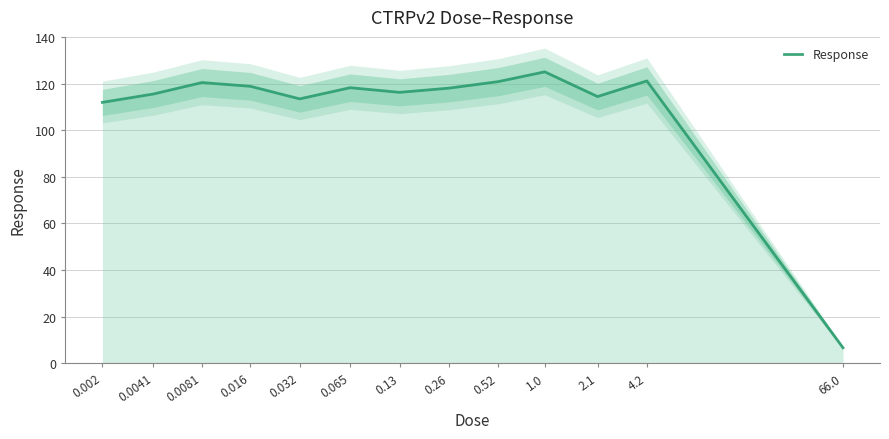

What is the difference between the maximum and second lowest values?

13.1